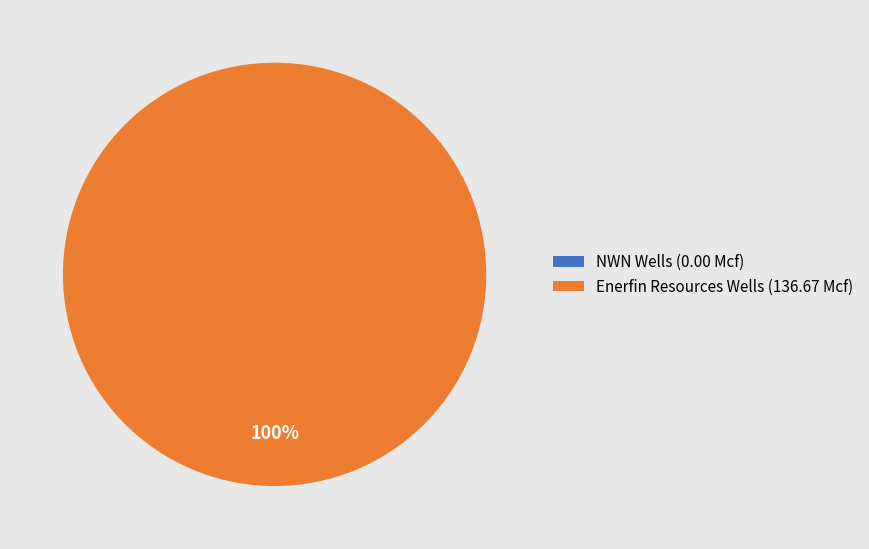

How many segments does this pie chart have?

2